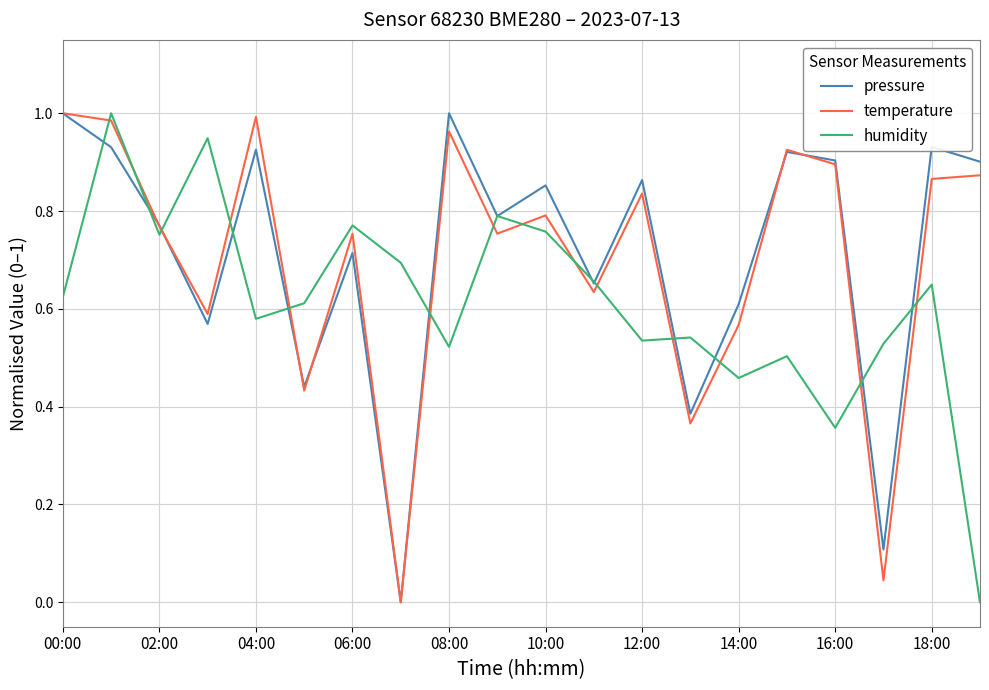

After their last crossing, which series has the higher values: temperature or humidity?

temperature